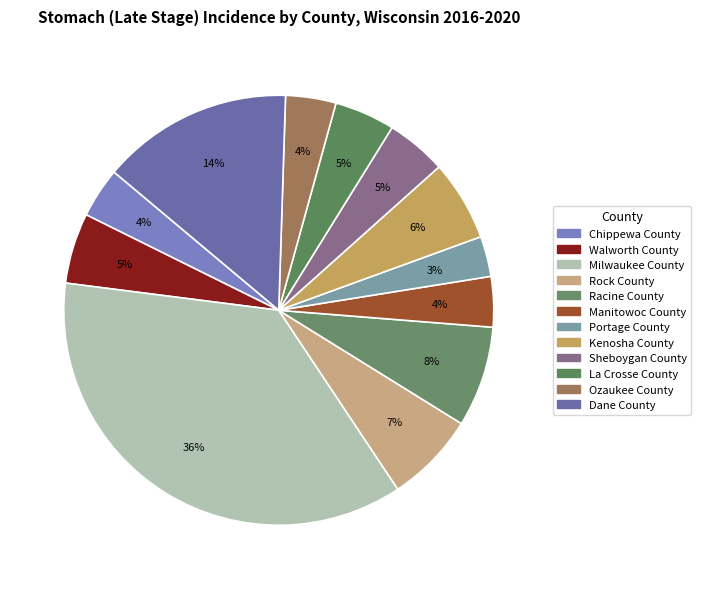

How many segments does this pie chart have?

12